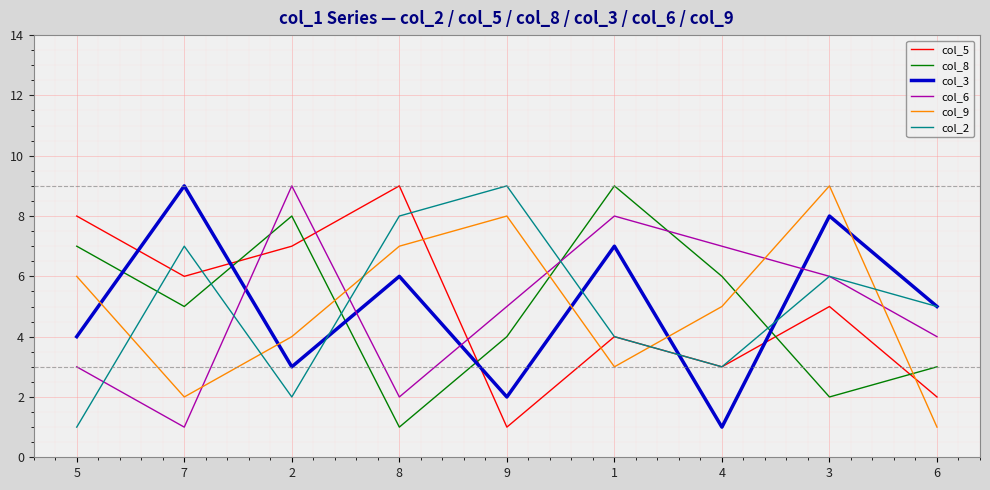

Reading left to right, list all the values displayed in this chart.

col_5: 5=8	7=6	2=7	8=9	9=1	1=4	4=3	3=5	6=2
col_8: 5=7	7=5	2=8	8=1	9=4	1=9	4=6	3=2	6=3
col_3: 5=4	7=9	2=3	8=6	9=2	1=7	4=1	3=8	6=5
col_6: 5=3	7=1	2=9	8=2	9=5	1=8	4=7	3=6	6=4
col_9: 5=6	7=2	2=4	8=7	9=8	1=3	4=5	3=9	6=1
col_2: 5=1	7=7	2=2	8=8	9=9	1=4	4=3	3=6	6=5